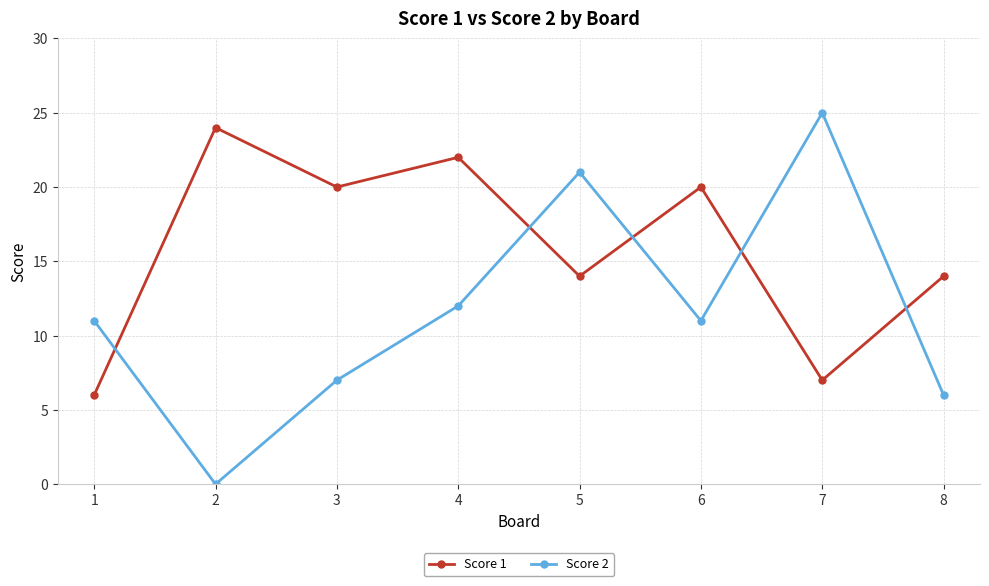

Count the number of categories in the chart.

8